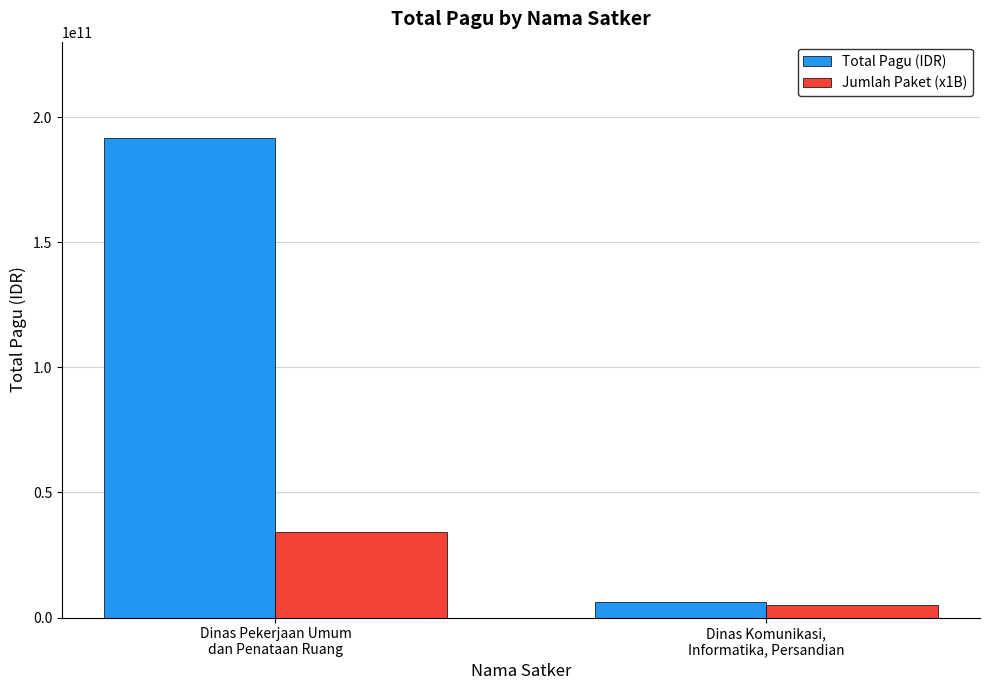

List the series in order of their peak value, highest first.

Total Pagu (IDR), Jumlah Paket (x1B)